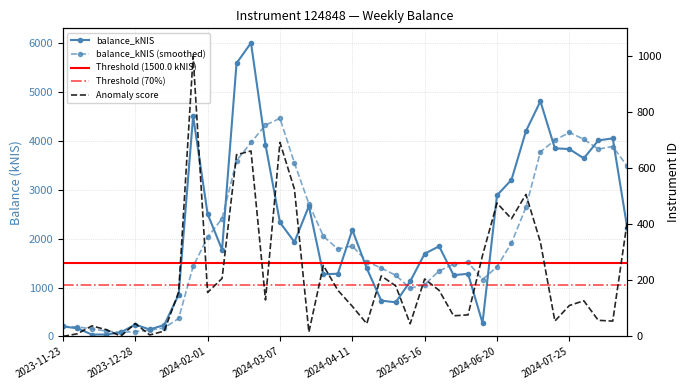

At which label does the data first exceed 1845?

2024-01-25